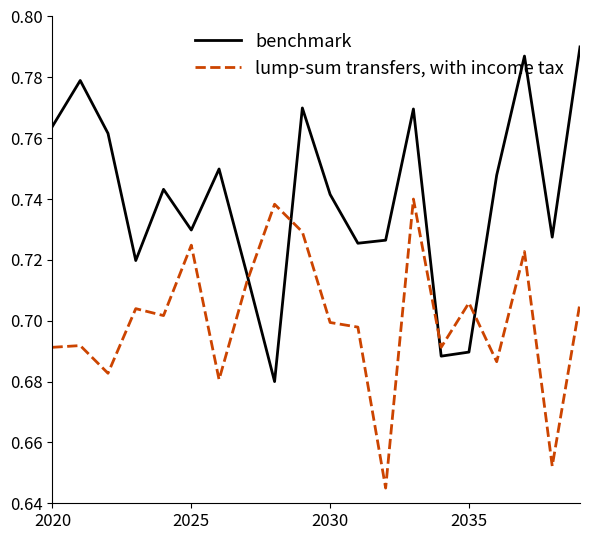

Which series has the largest total across all categories?

benchmark